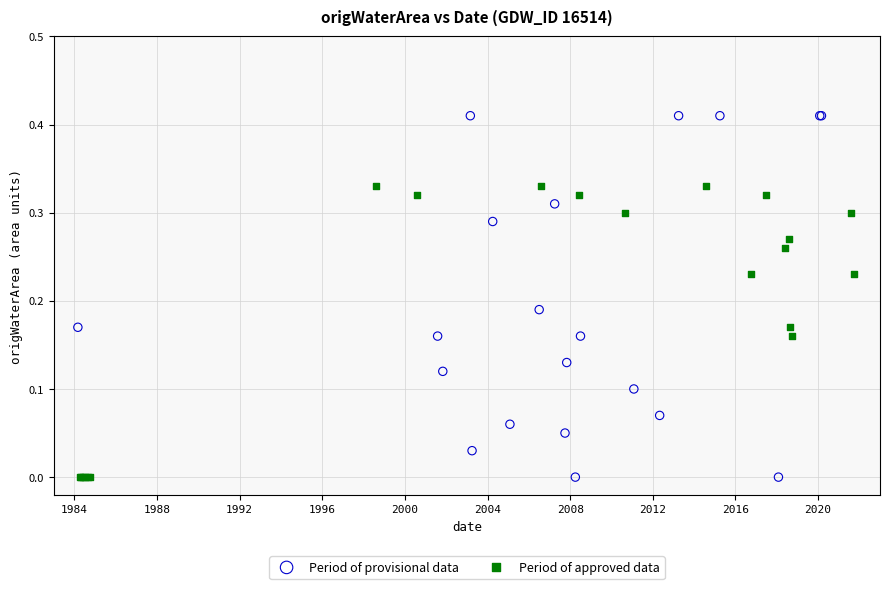

Which series contains the highest Y value?

Period of provisional data